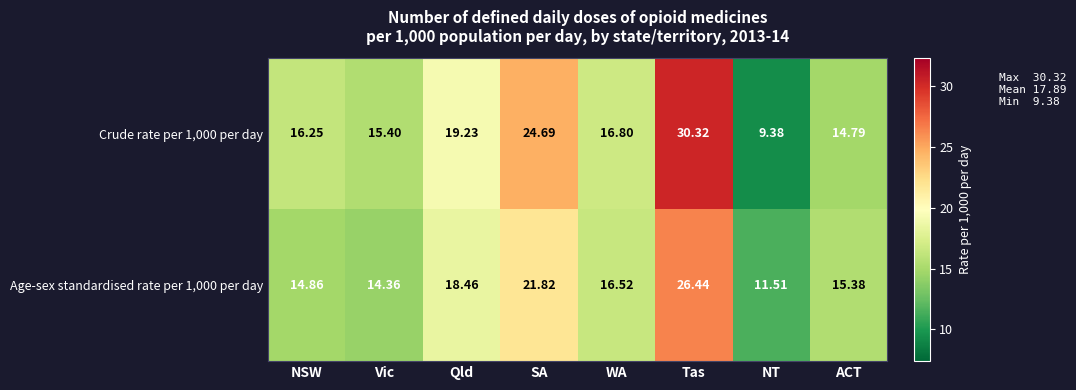

Is the value of Age-sex standardised rate per 1,000 per day at Tas greater than the value of Crude rate per 1,000 per day at SA?

Yes